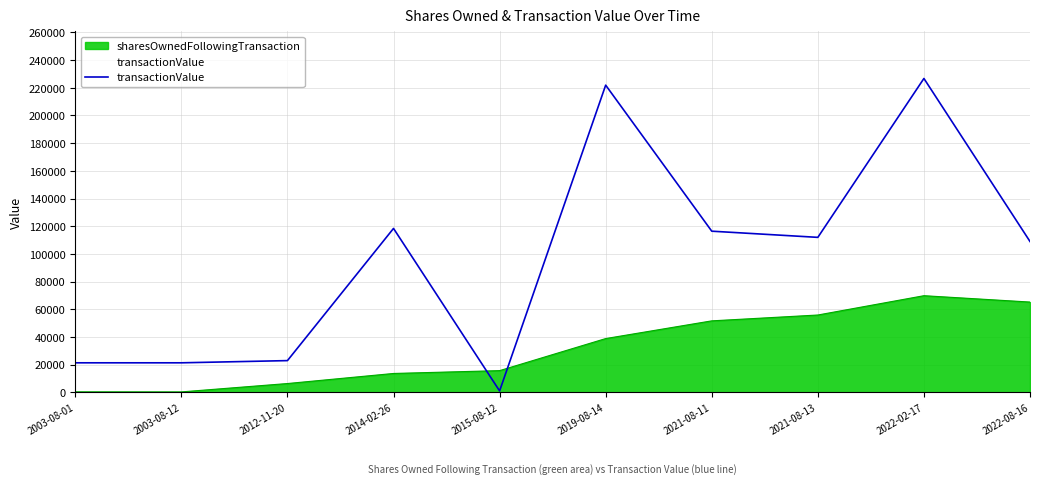

Between 2003-08-01 and 2003-08-12, which is larger?

2003-08-01